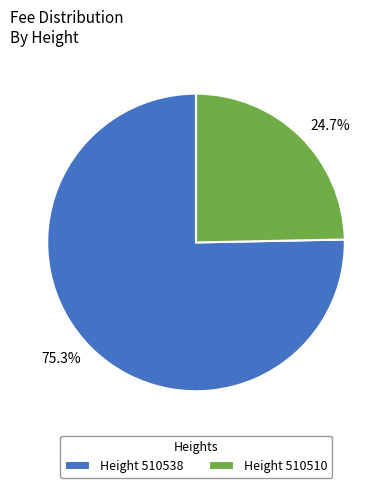

Which category has the biggest portion of the pie?

Height 510538